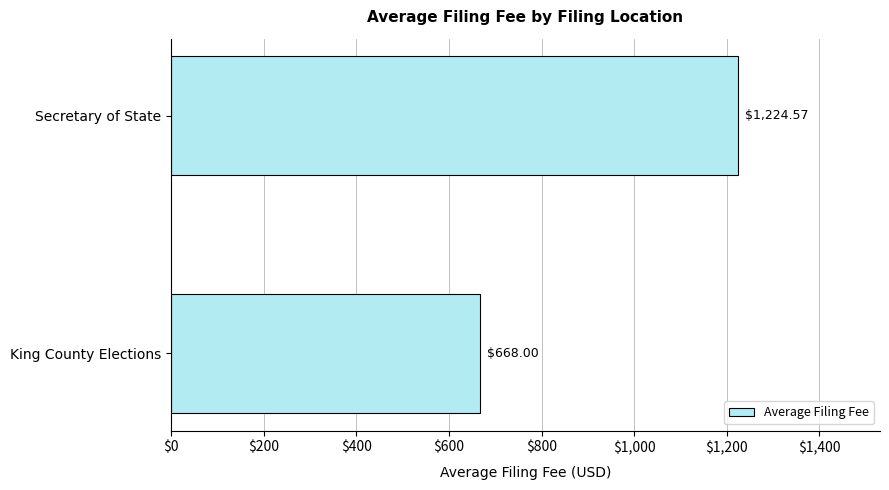

Which has a higher value, Secretary of State or King County Elections?

Secretary of State